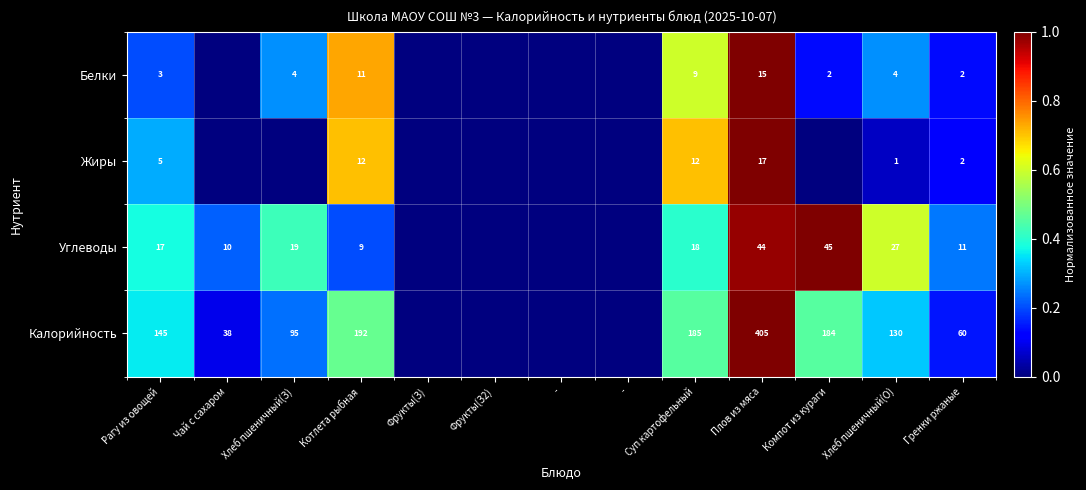

The Углеводы series shows -0.4 at -. True or false?

False